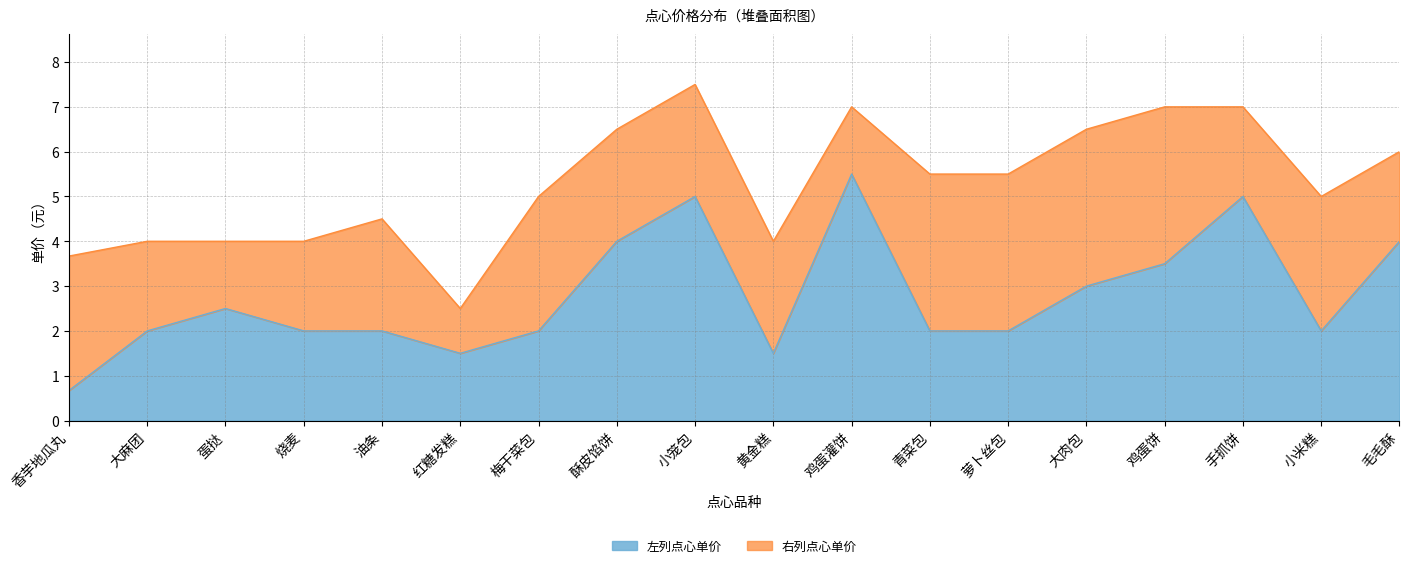

At which label is the value closest to 3?

大肉包